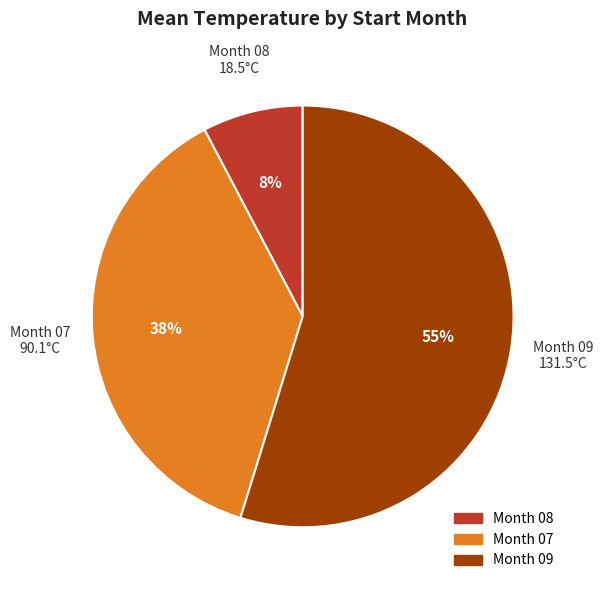

Count the number of slices in the pie.

3